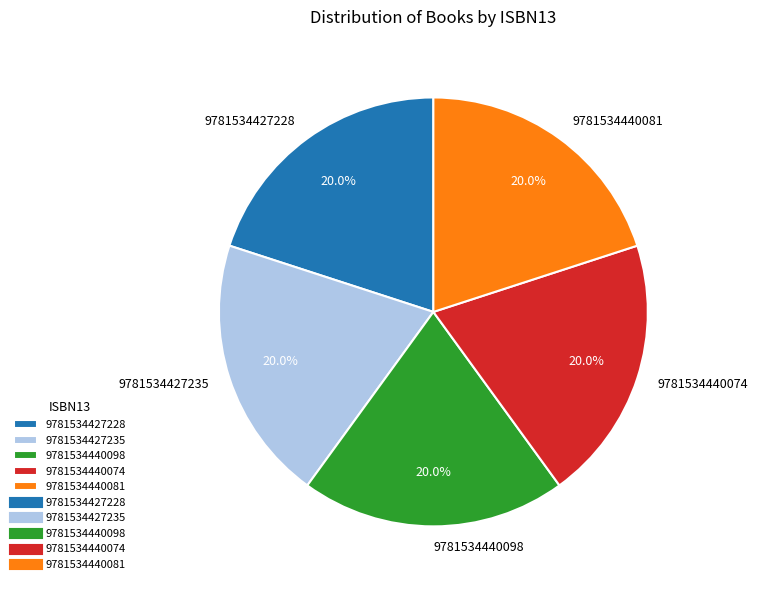

Does any single category account for the majority?

No